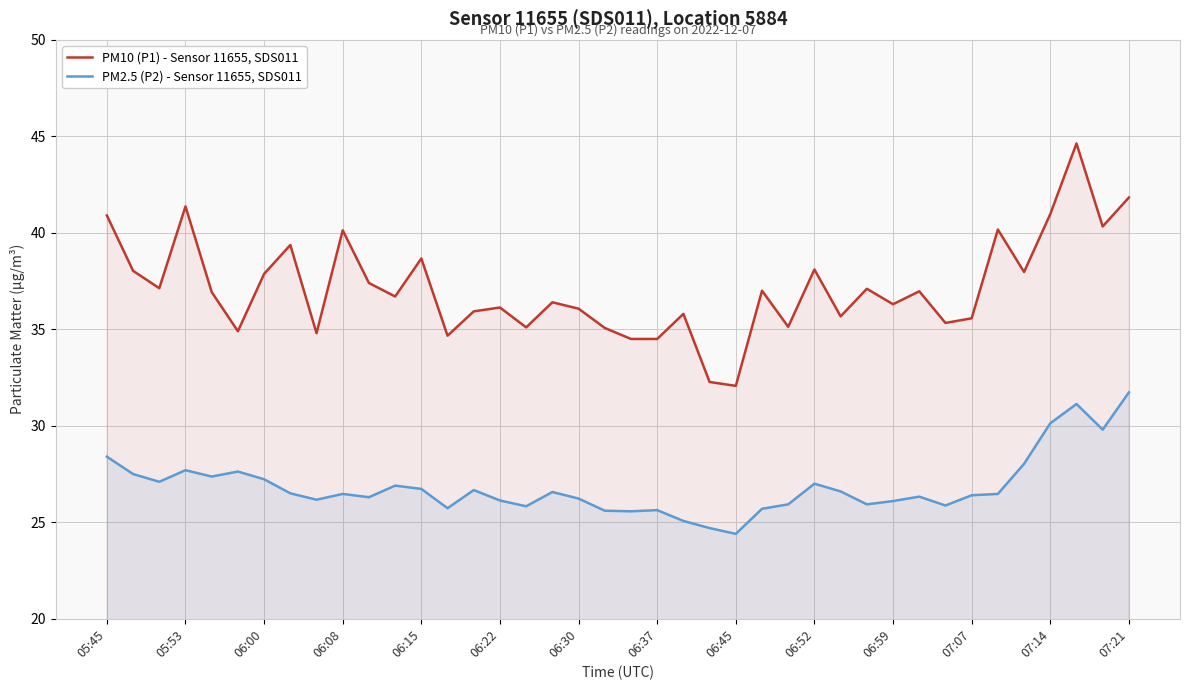

True or false: PM2.5 (P2) - Sensor 11655, SDS011 and PM10 (P1) - Sensor 11655, SDS011 cross at least once.

False